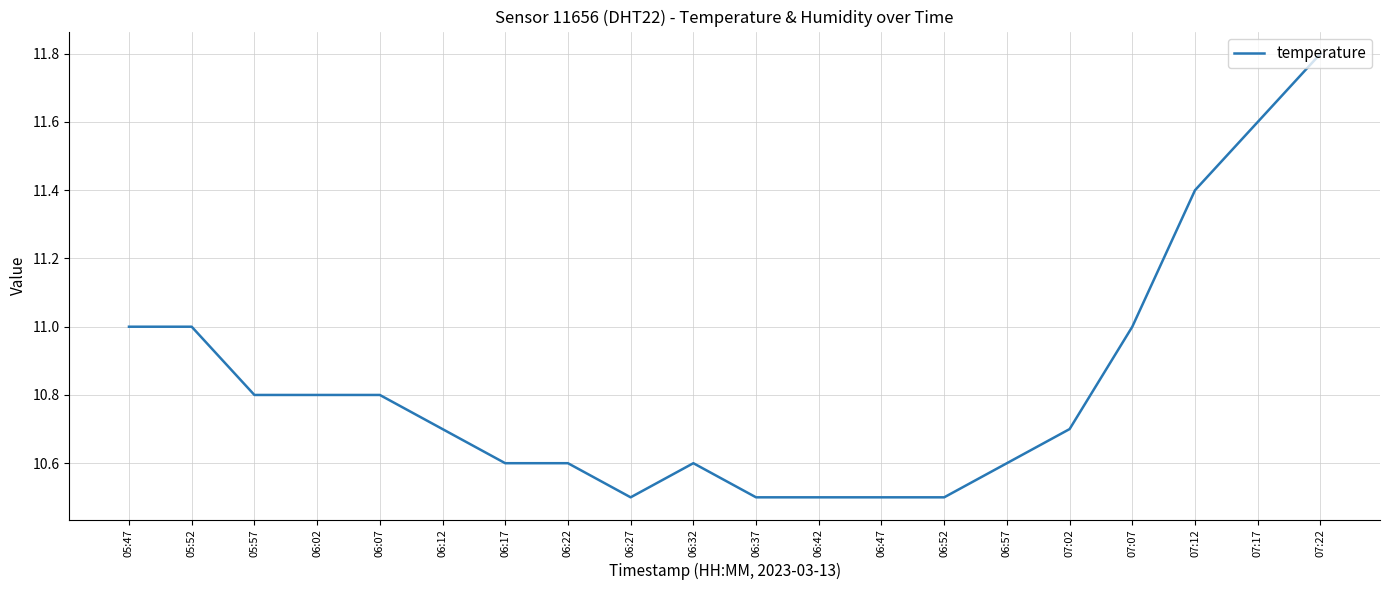

At which category does the chart reach its peak across all series?

07:22